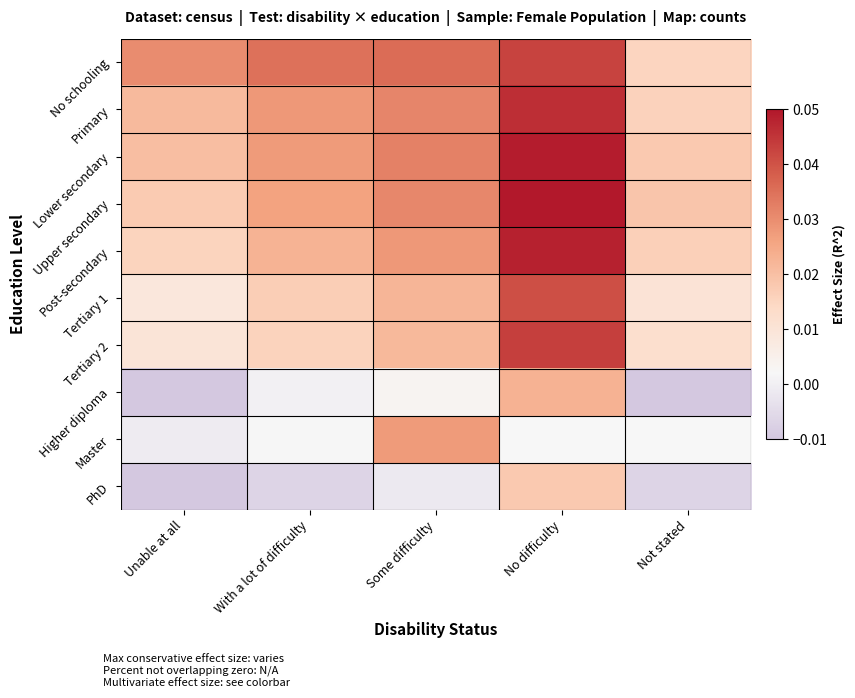

Rank the series by their maximum value, from lowest to highest.

PhD, Higher diploma, Master, Tertiary 1, No schooling, Tertiary 2, Primary, Post-secondary, Lower secondary, Upper secondary